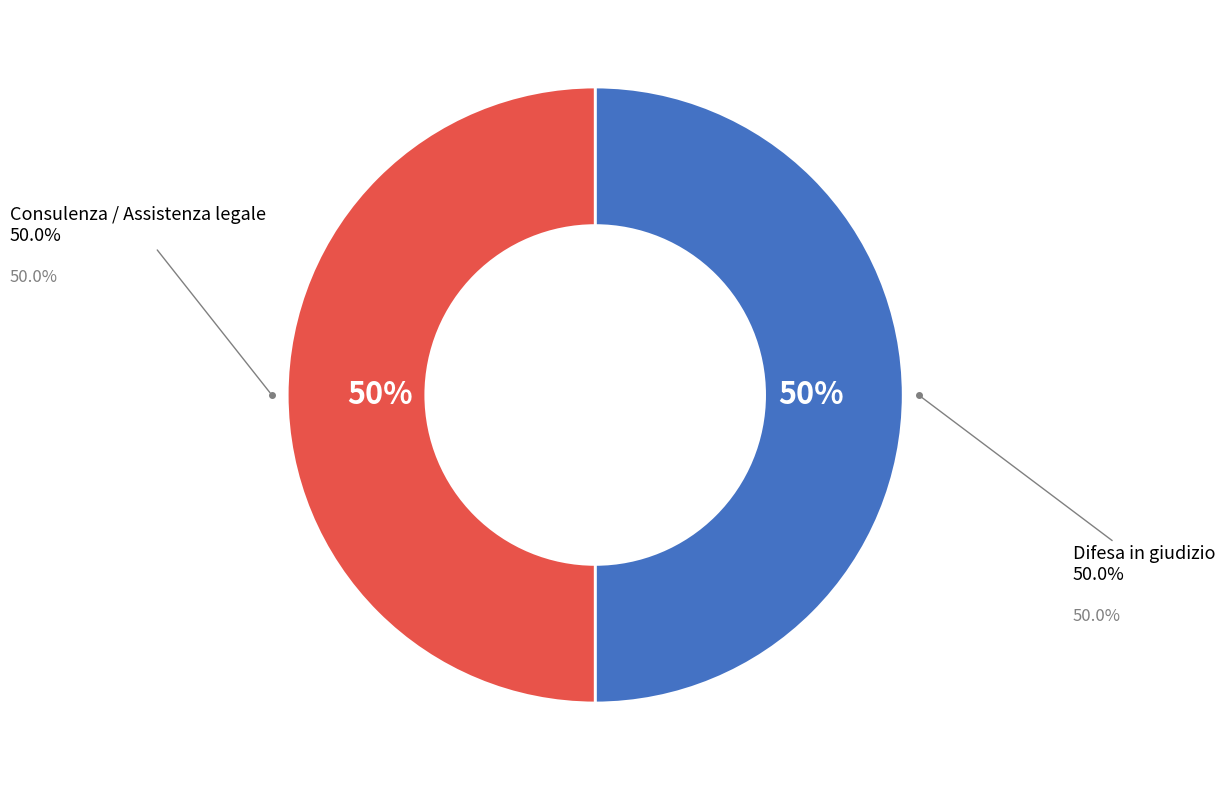

Is Consulenza legale the majority of the pie?

No